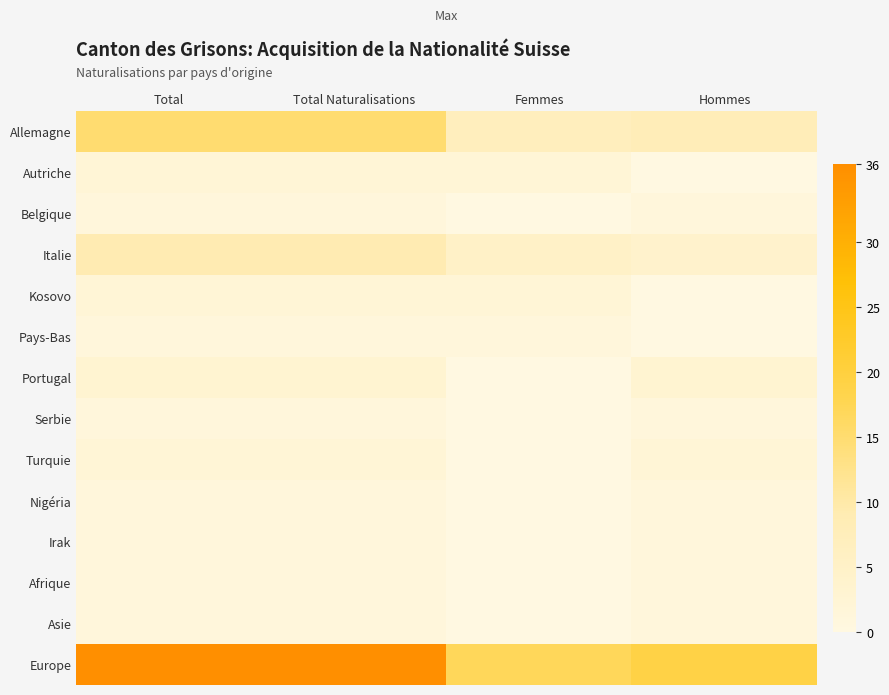

Which has a higher value, Total Naturalisations or Hommes?

Total Naturalisations